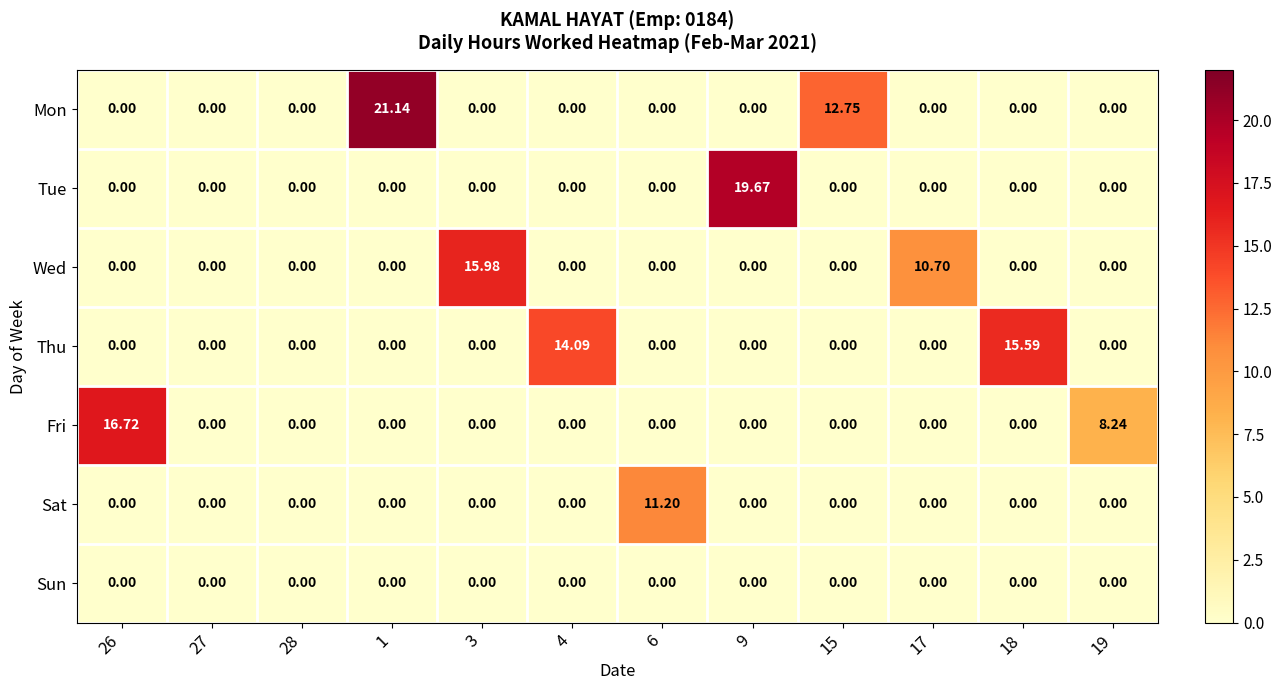

How many categories are shown in the chart?

12